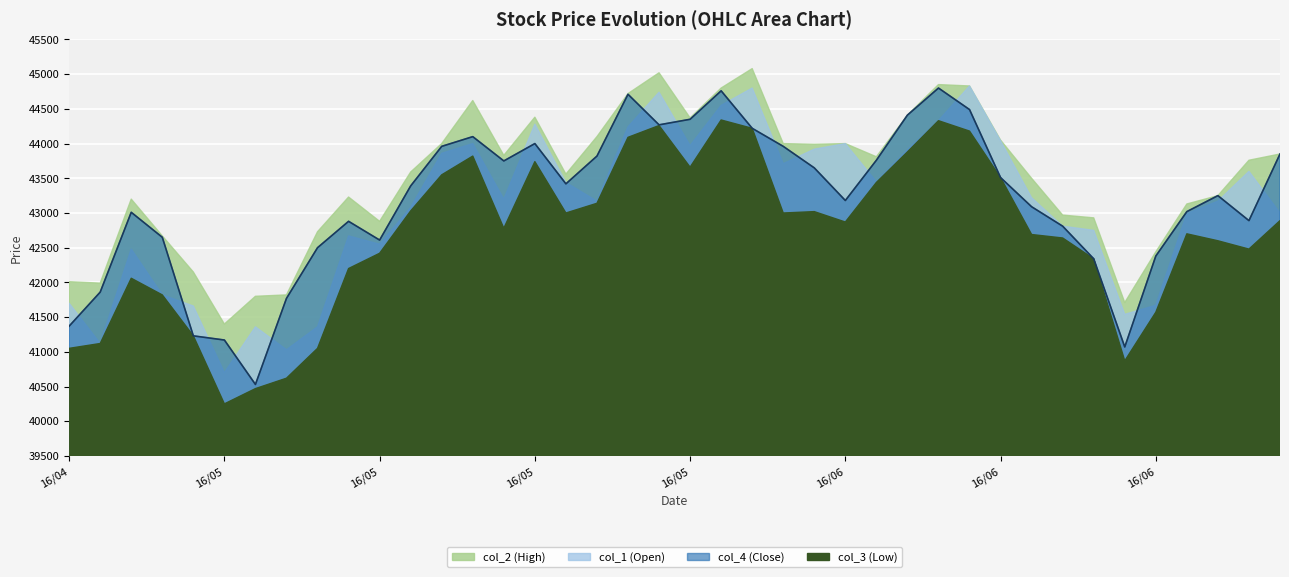

What is the sum of all col_4 (Close) values?

1726790